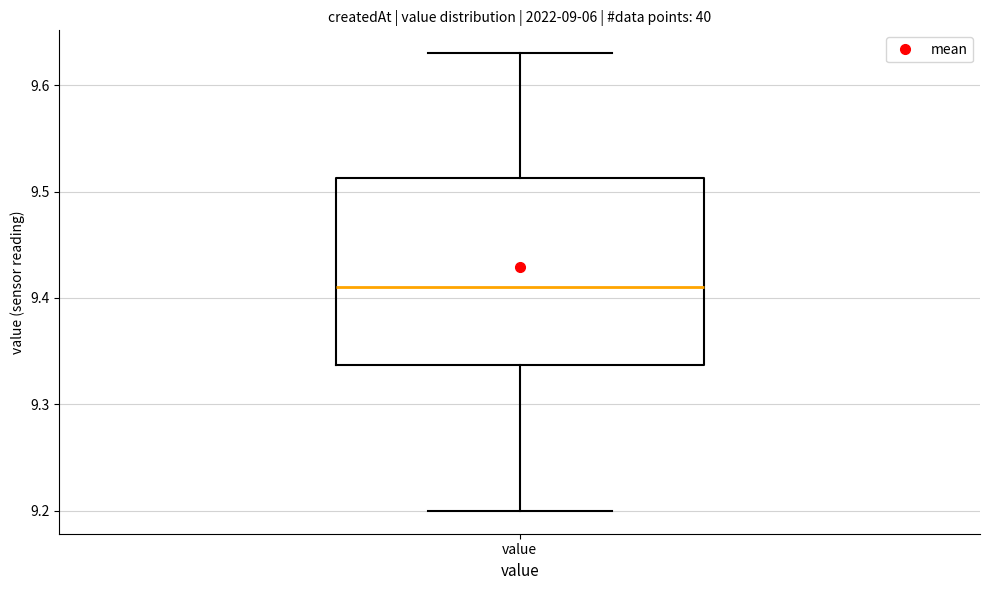

Read this box plot against the y-axis: the position of the median line, the range covered by the box, and the ends of both whiskers. The values are not printed on the chart, so give them approximately, as read against the axis.

median 9.41, box 9.34 to 9.51, whiskers 9.20 to 9.63